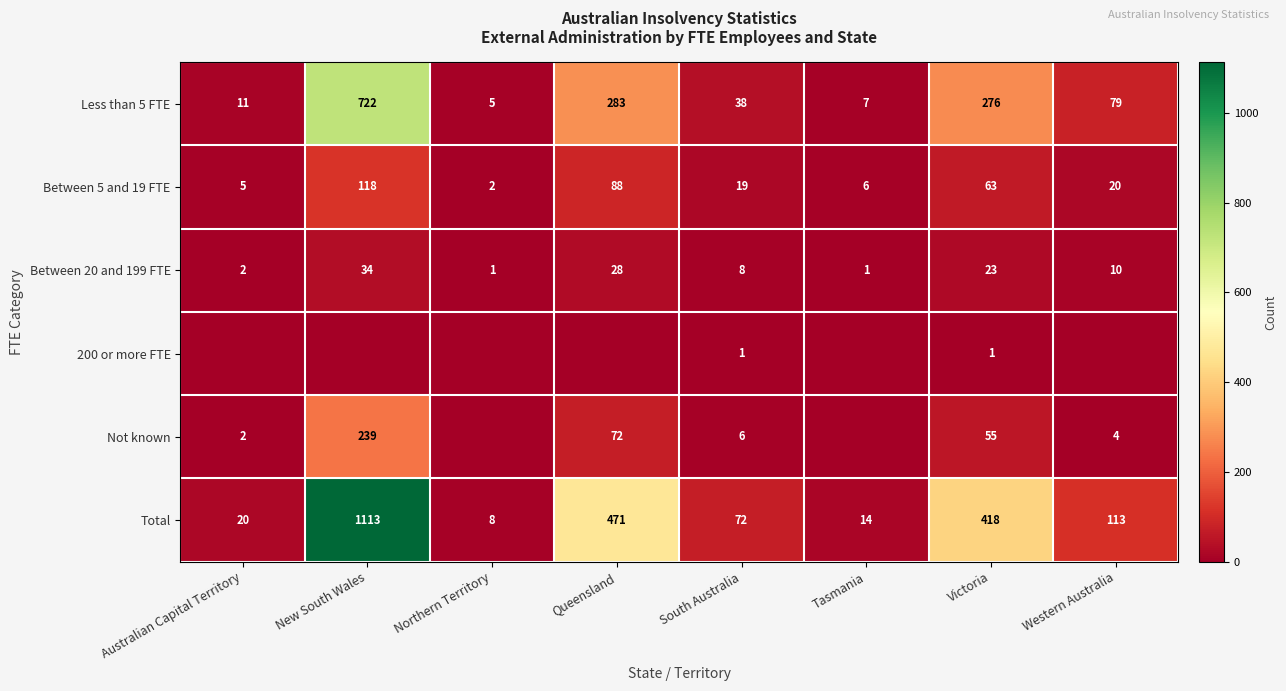

List the labels in order of Between 5 and 19 FTE value, smallest first.

Northern Territory, Australian Capital Territory, Tasmania, South Australia, Western Australia, Victoria, Queensland, New South Wales